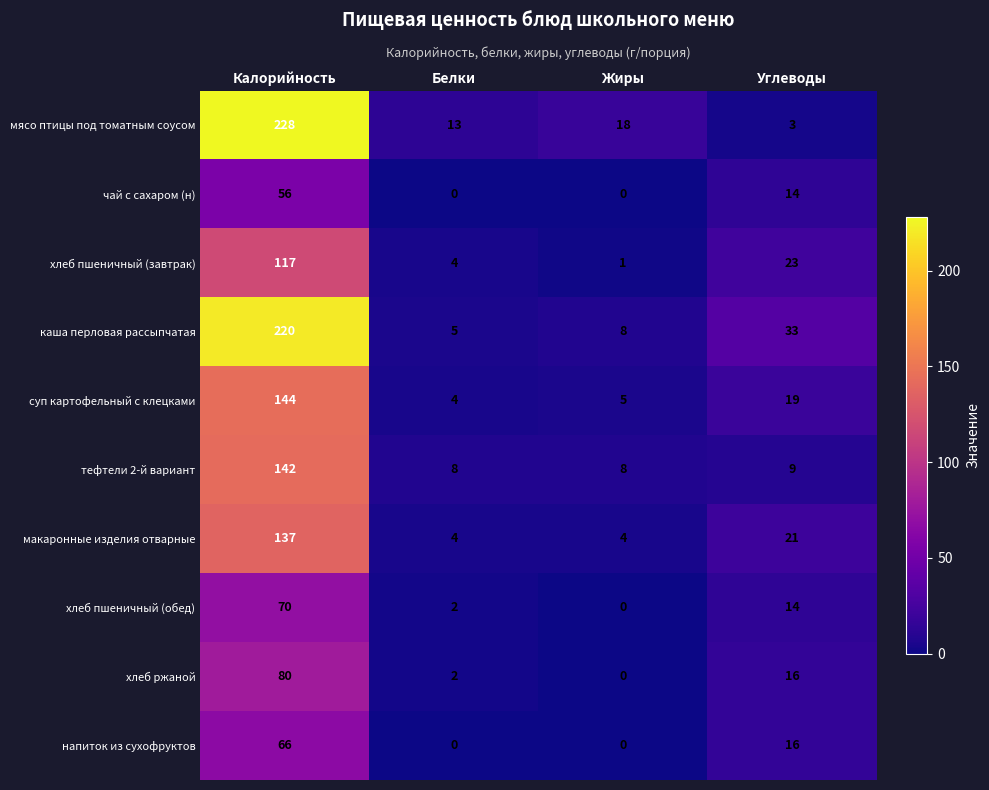

What is the difference between the second highest and minimum values in the хлеб ржаной series?

16